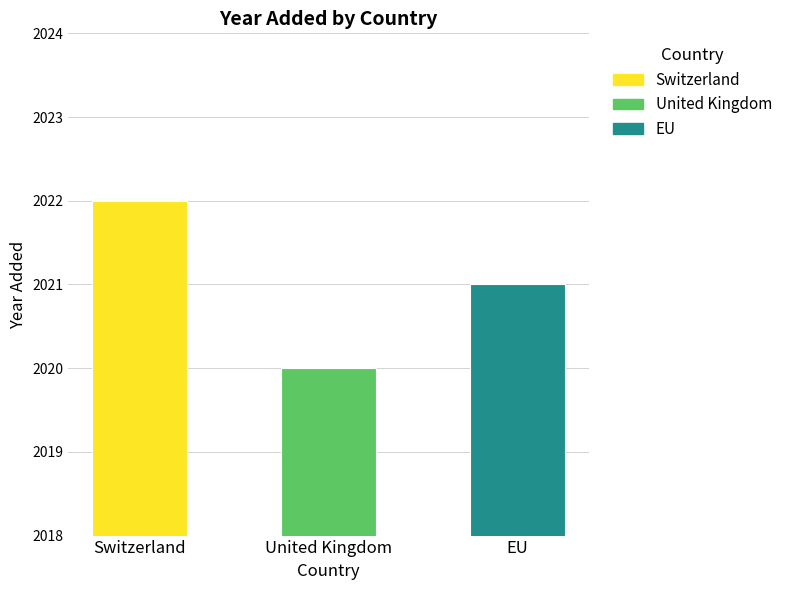

What is the sum of the values at Switzerland and United Kingdom?

4042